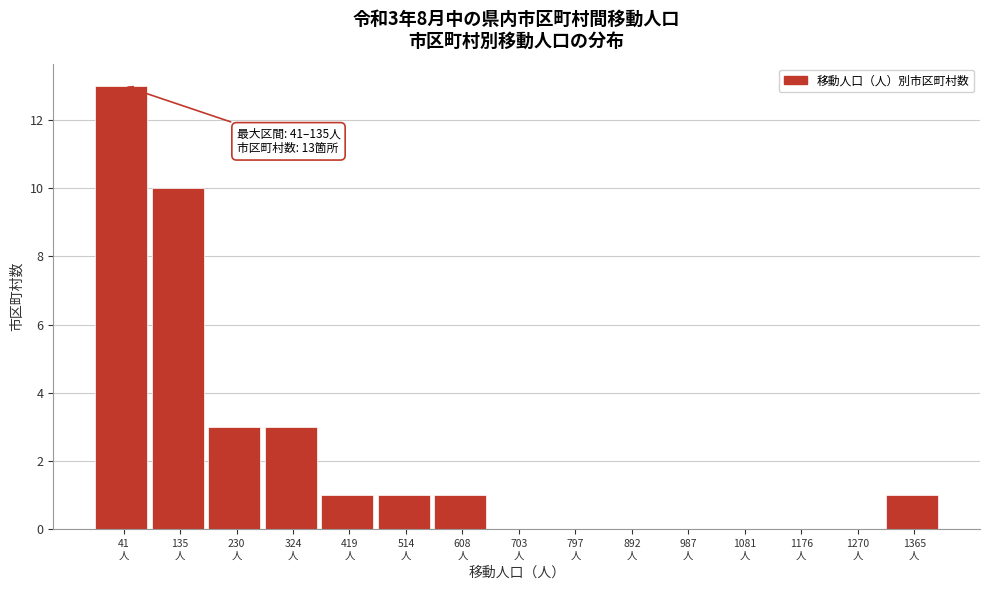

What is the maximum value shown in the chart?

13